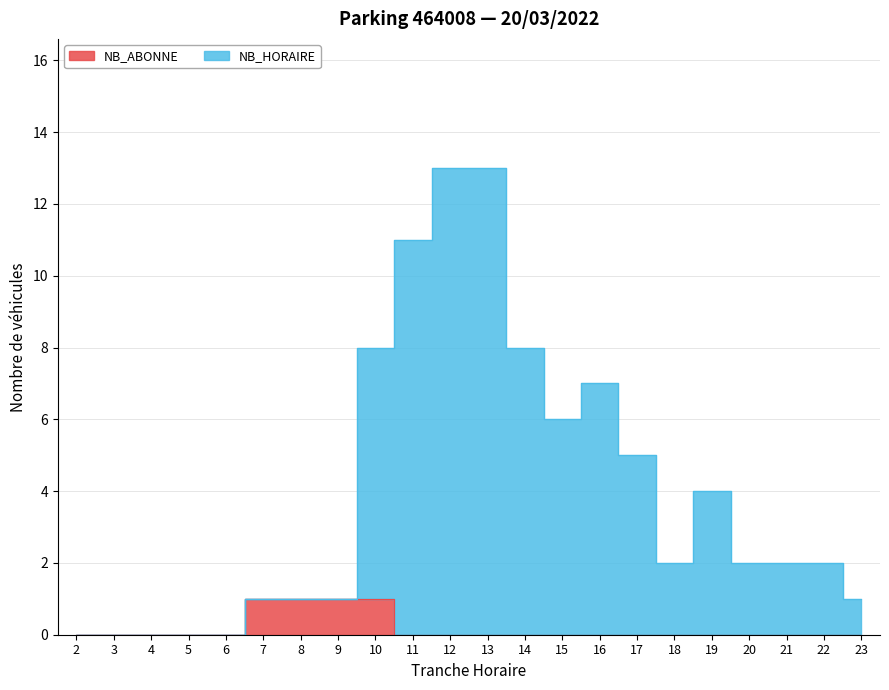

What is the difference between the highest and lowest values at 14?

8